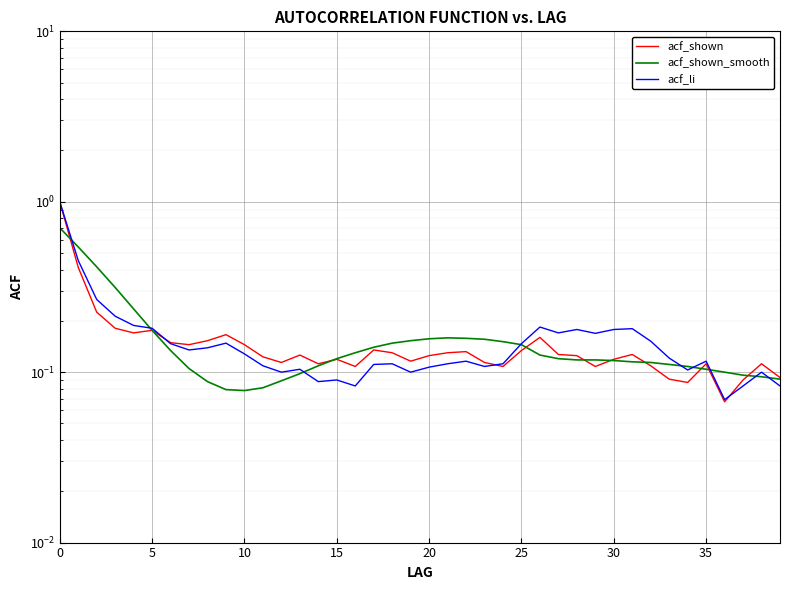

Which series has the largest range (max minus min)?

acf_shown